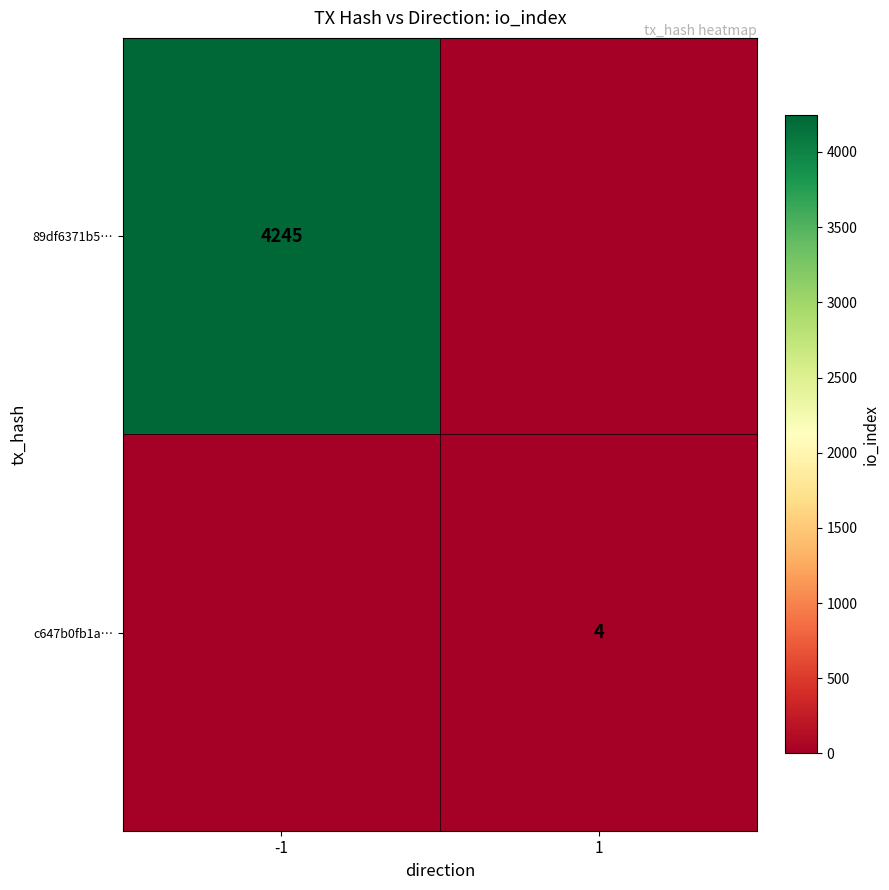

The c647b0fb1a… series shows 4 at 1. True or false?

True